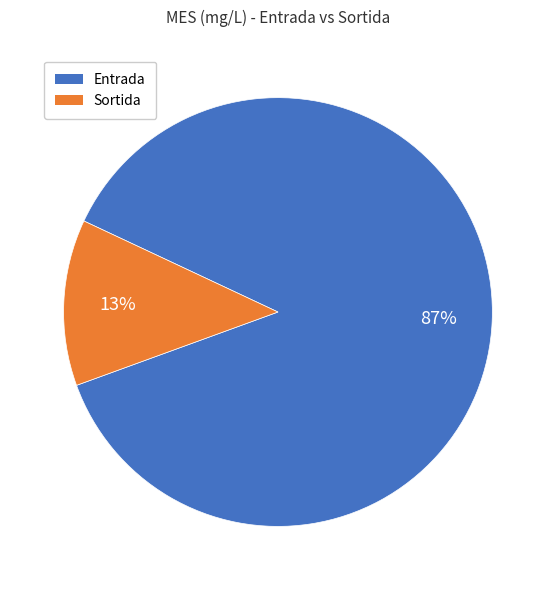

What is the largest slice in the pie chart?

Entrada